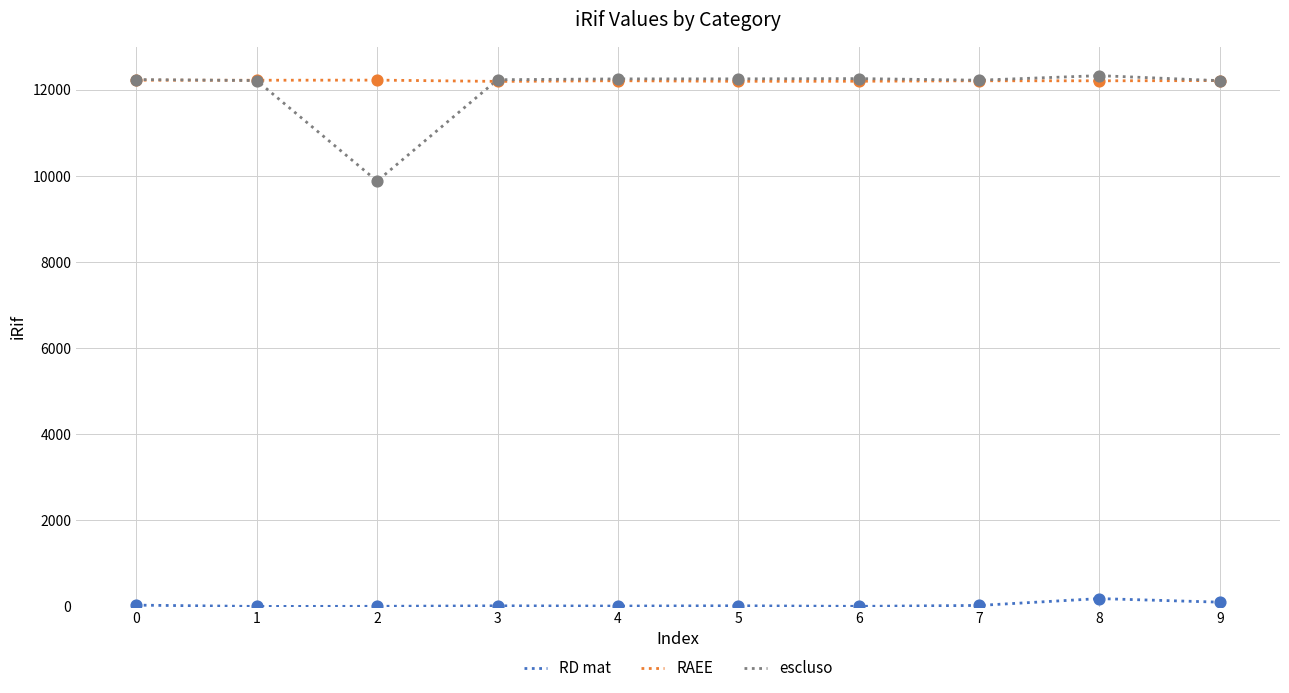

Is the value of RD mat at 2 greater than the value of RAEE at 8?

No